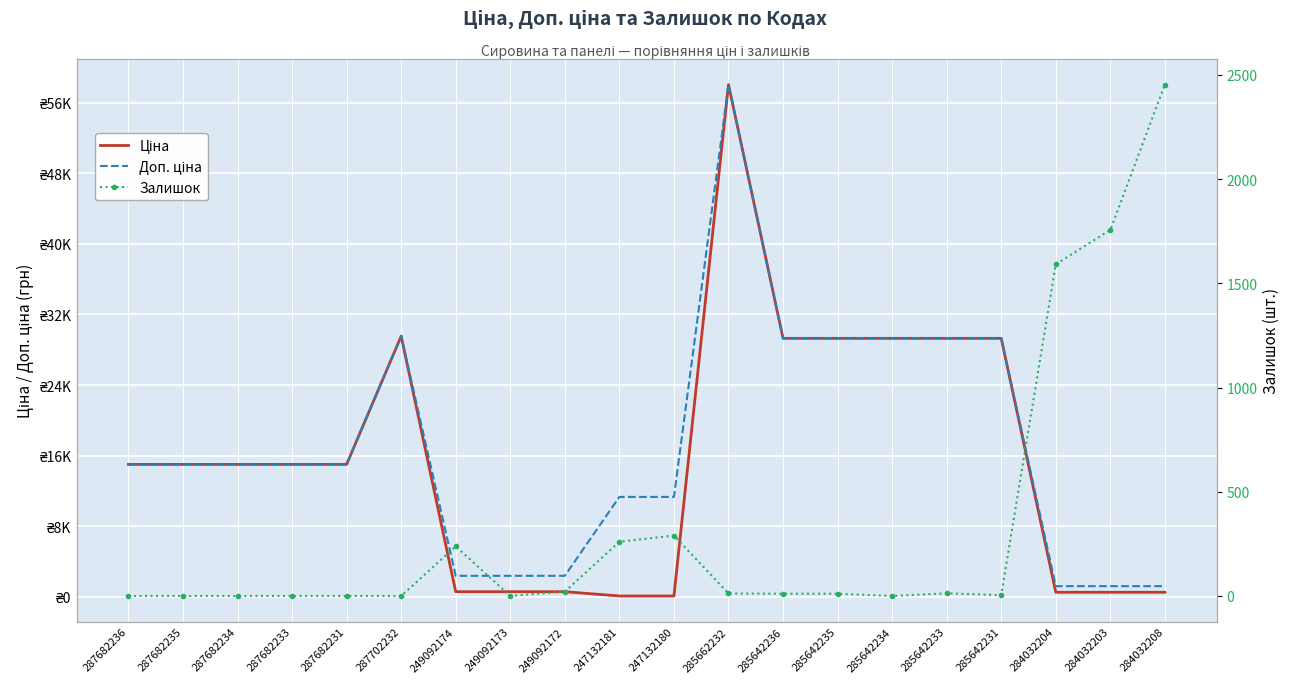

True or false: Ціна has more than 2 points higher than both neighbors.

False